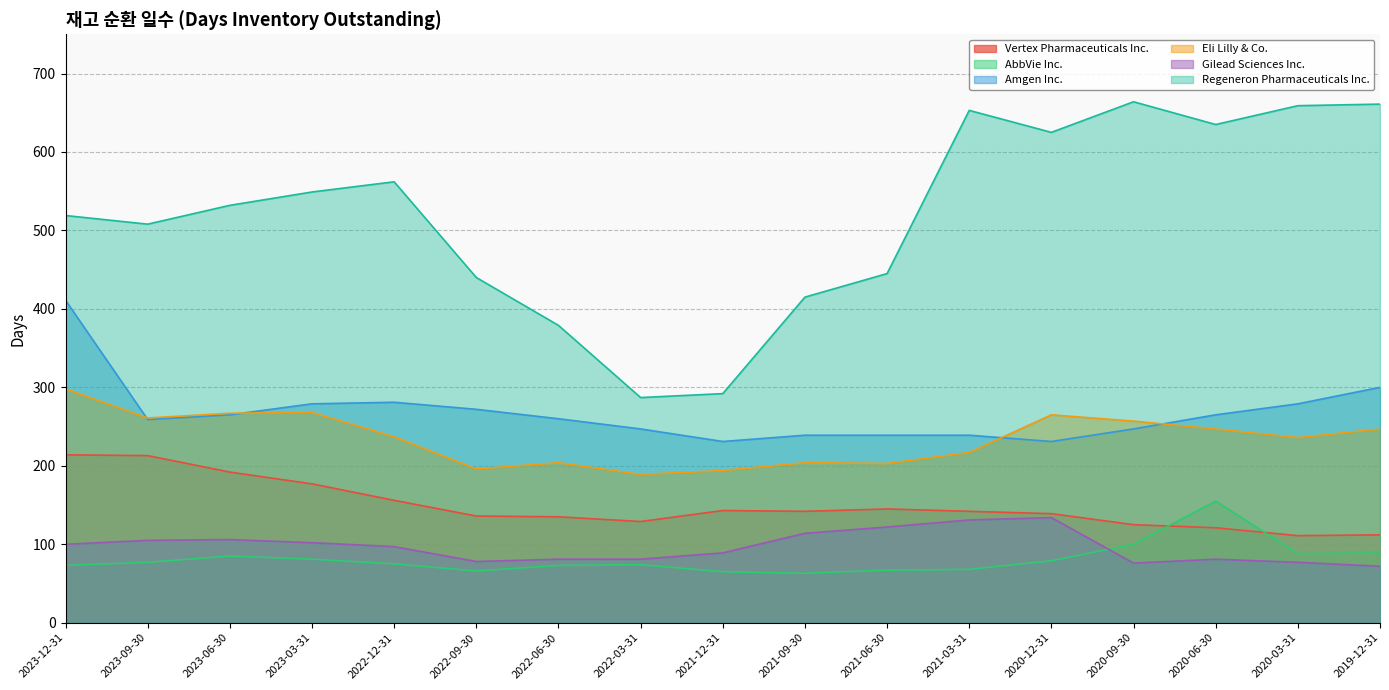

Is it true that Regeneron Pharmaceuticals Inc. equals 415 at 2021-09-30?

True